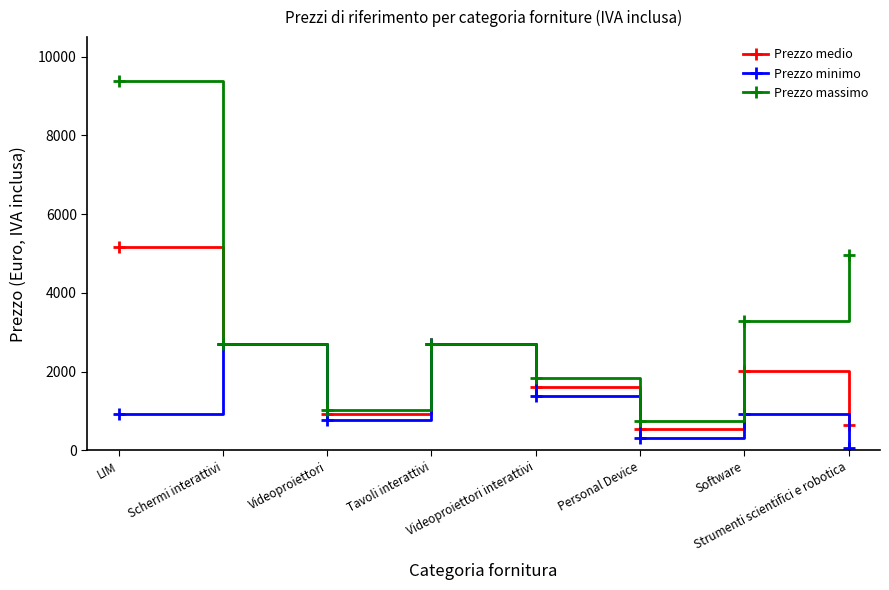

Rank the series by their average value, from highest to lowest.

Prezzo massimo, Prezzo medio, Prezzo minimo